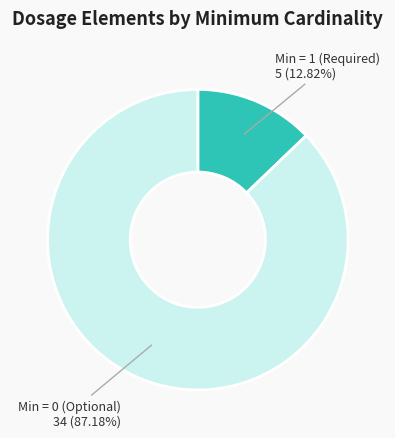

To the nearest percent, what is the difference between the largest and smallest slice percentages?

74%